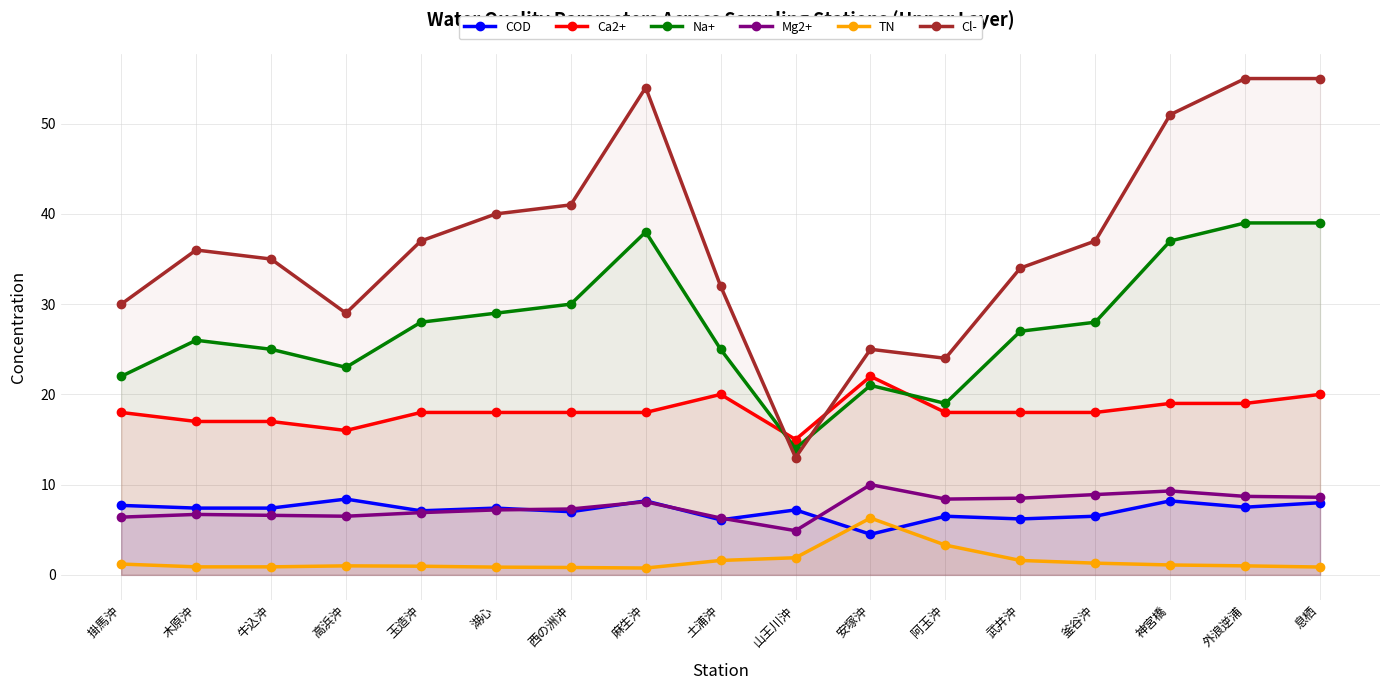

Which series has the widest spread of values?

Cl-